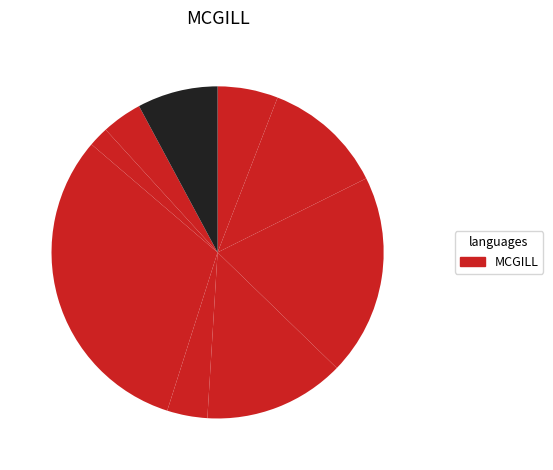

How many segments does this pie chart have?

9